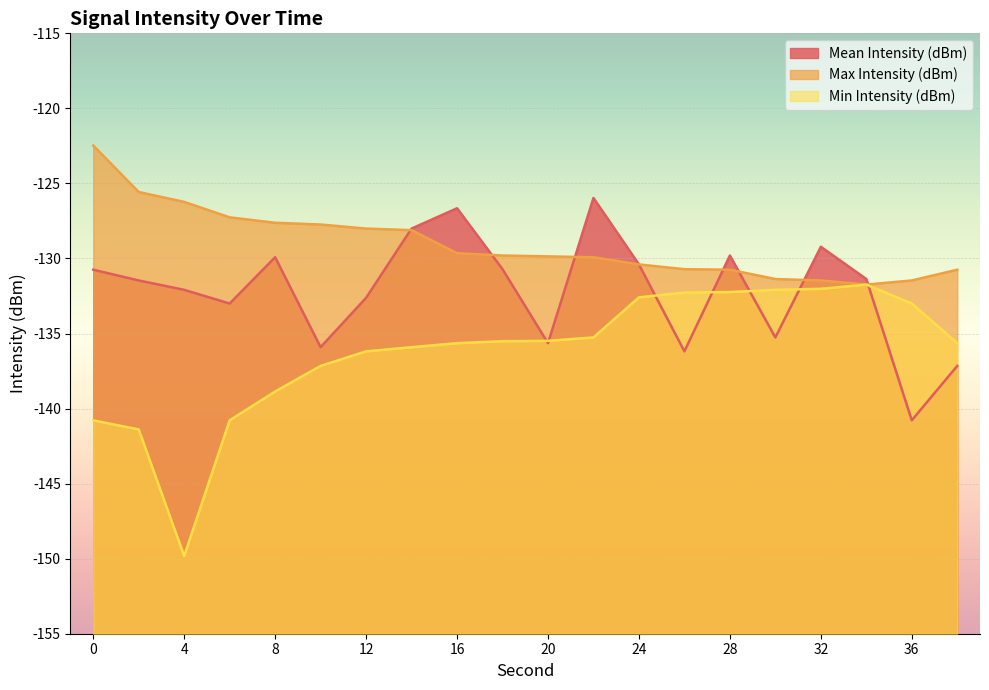

At which label does Max Intensity (dBm) reach its minimum?

34